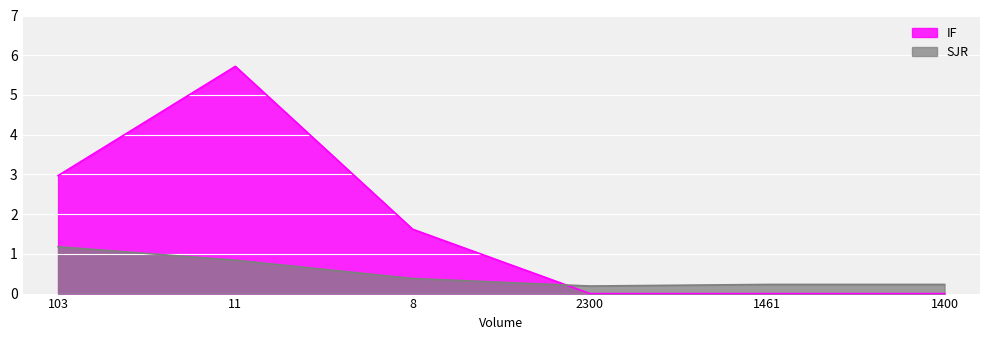

At which category does SJR reach its first local valley?

2300